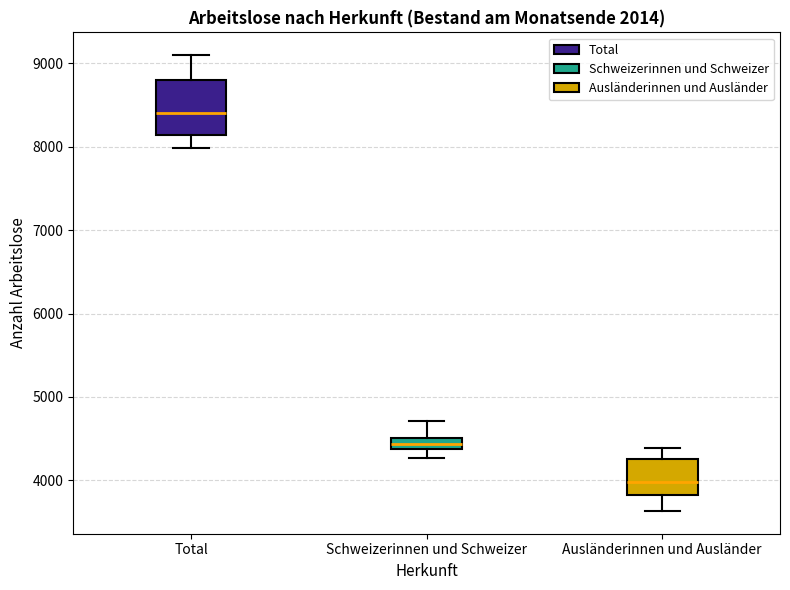

Which box is the tallest, from its lower edge to its upper edge?

Total